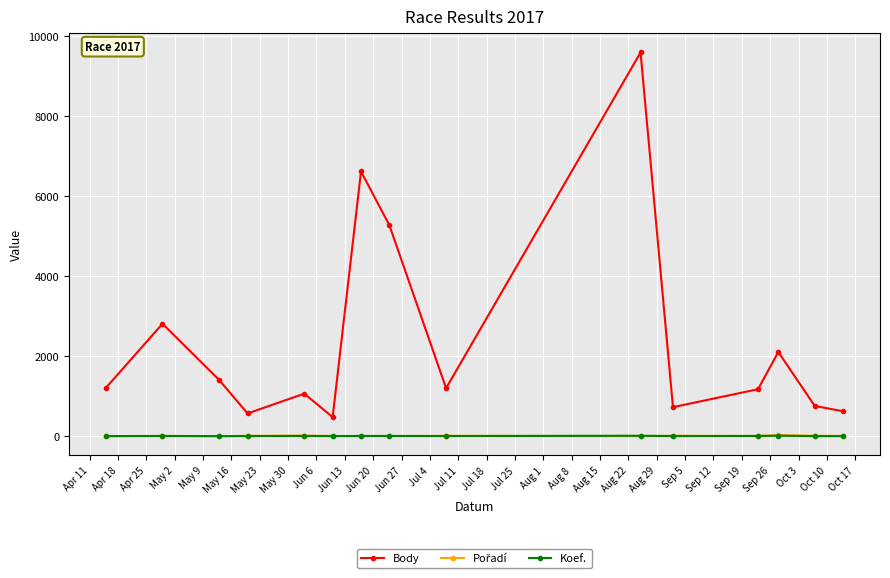

How many interior local peaks does the Body series have?

5